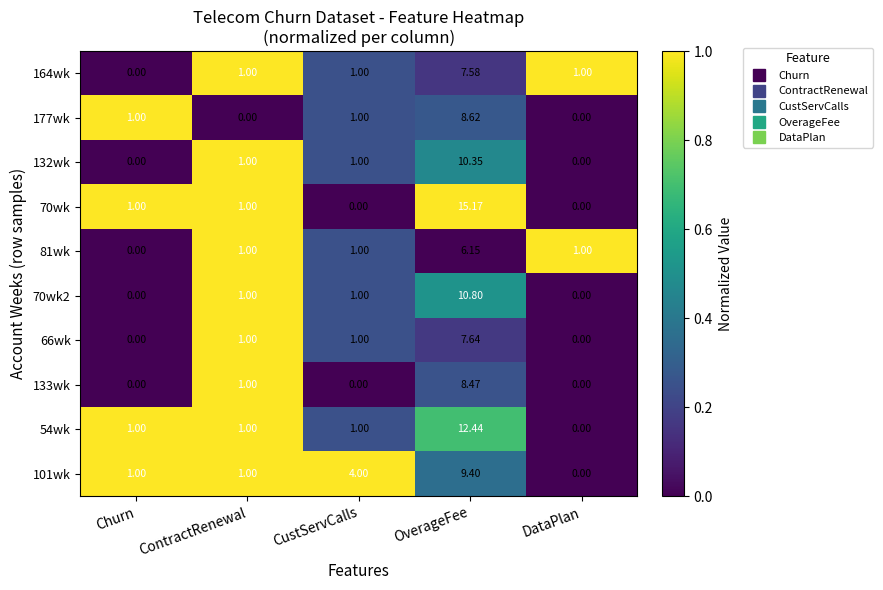

Is the value of 54wk at OverageFee greater than the value of 132wk at CustServCalls?

Yes